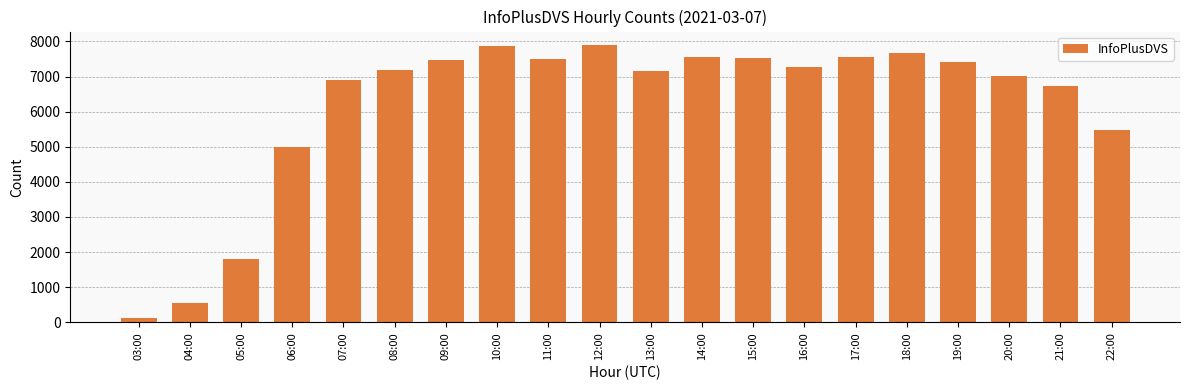

Which category has the lowest value across all series?

03:00